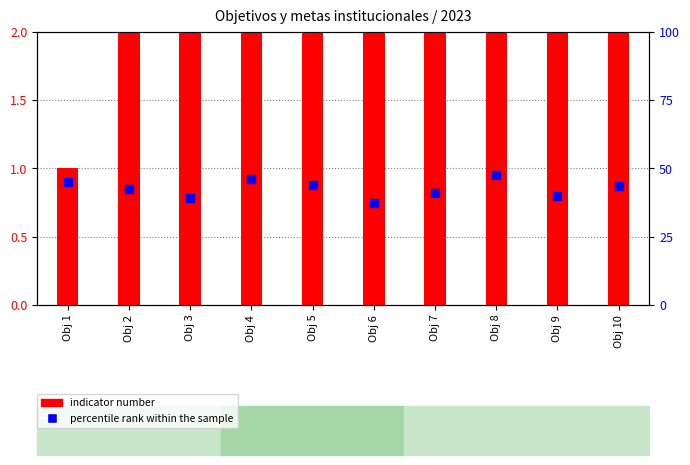

What are all the series names shown in the legend?

indicator number, percentile rank within the sample